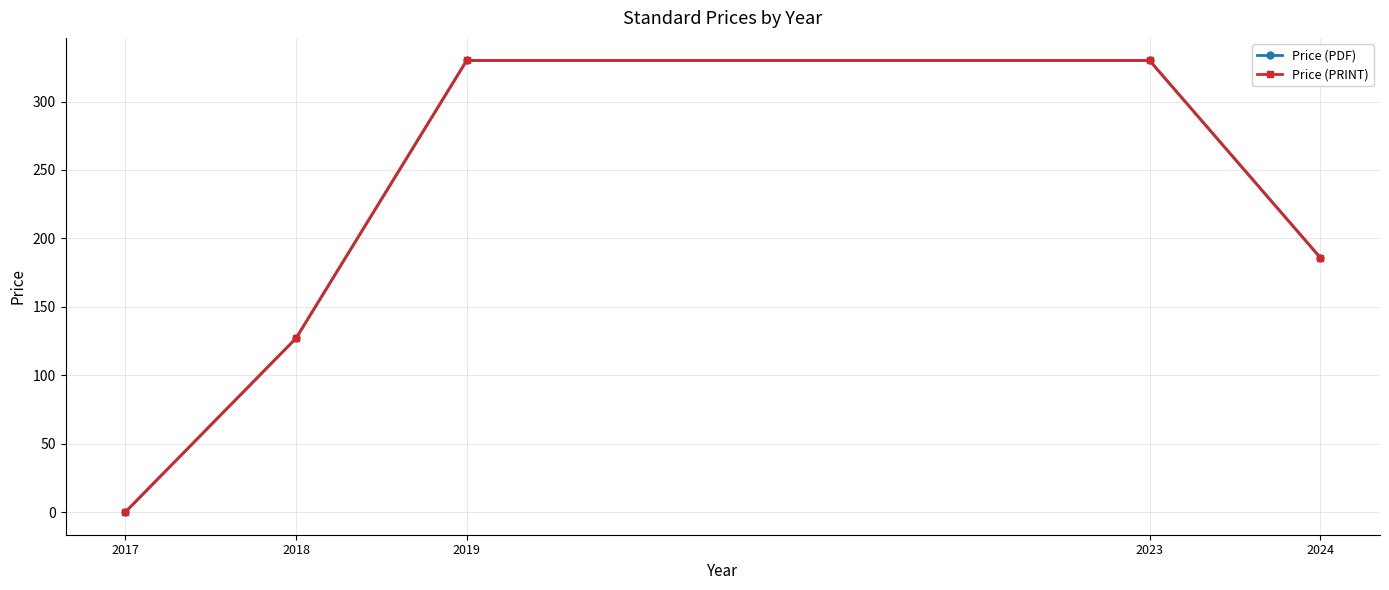

Does the chart have visible grid lines?

Yes